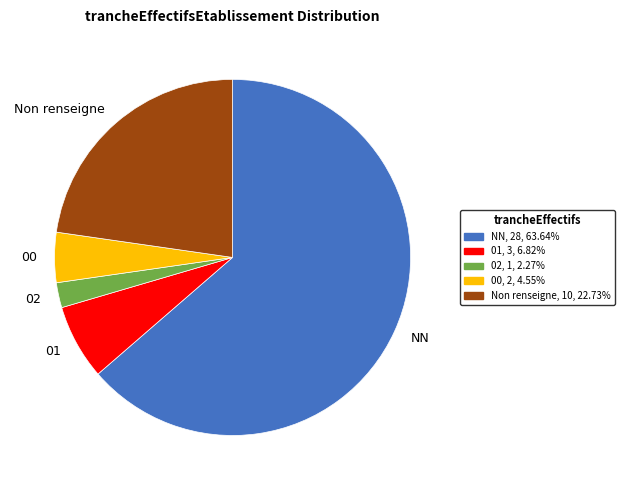

Which slice represents more than half of the pie?

NN